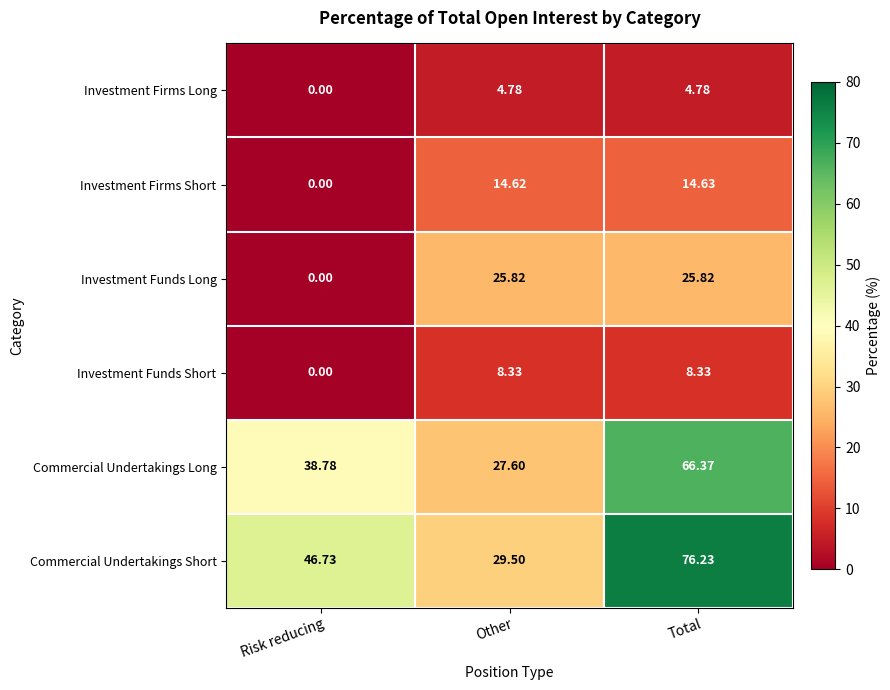

Rank the series at Other from highest to lowest value.

Commercial Undertakings Short, Commercial Undertakings Long, Investment Funds Long, Investment Firms Short, Investment Funds Short, Investment Firms Long